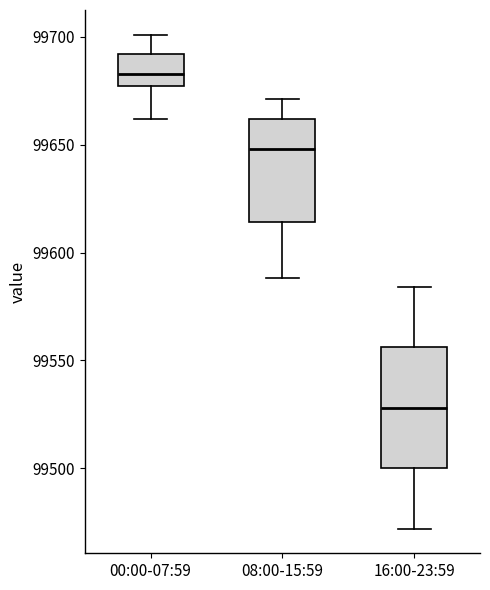

Reading left to right, read every box against the y-axis: the position of its median line, the range the box covers, and the ends of its whiskers. The values are not printed on the chart, so give them approximately, as read against the axis.

00:00-07:59: median 99685, box 99675 to 99690, whiskers 99660 to 99700
08:00-15:59: median 99650, box 99615 to 99660, whiskers 99590 to 99670
16:00-23:59: median 99530, box 99500 to 99555, whiskers 99470 to 99585